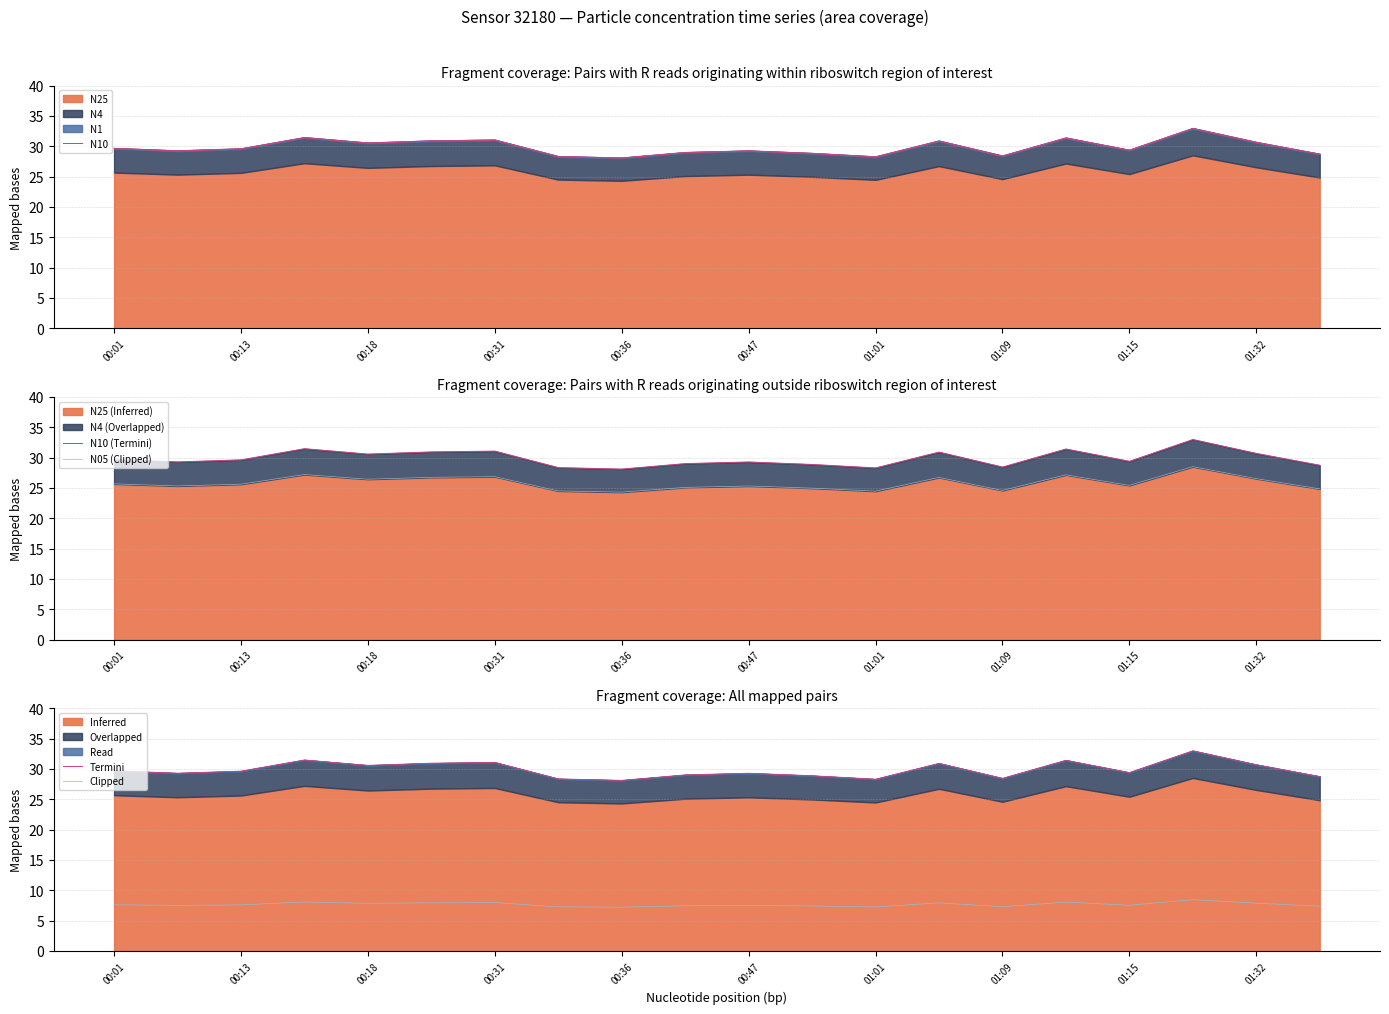

What is the difference between the second highest and second lowest values in the N10 series?

3.2